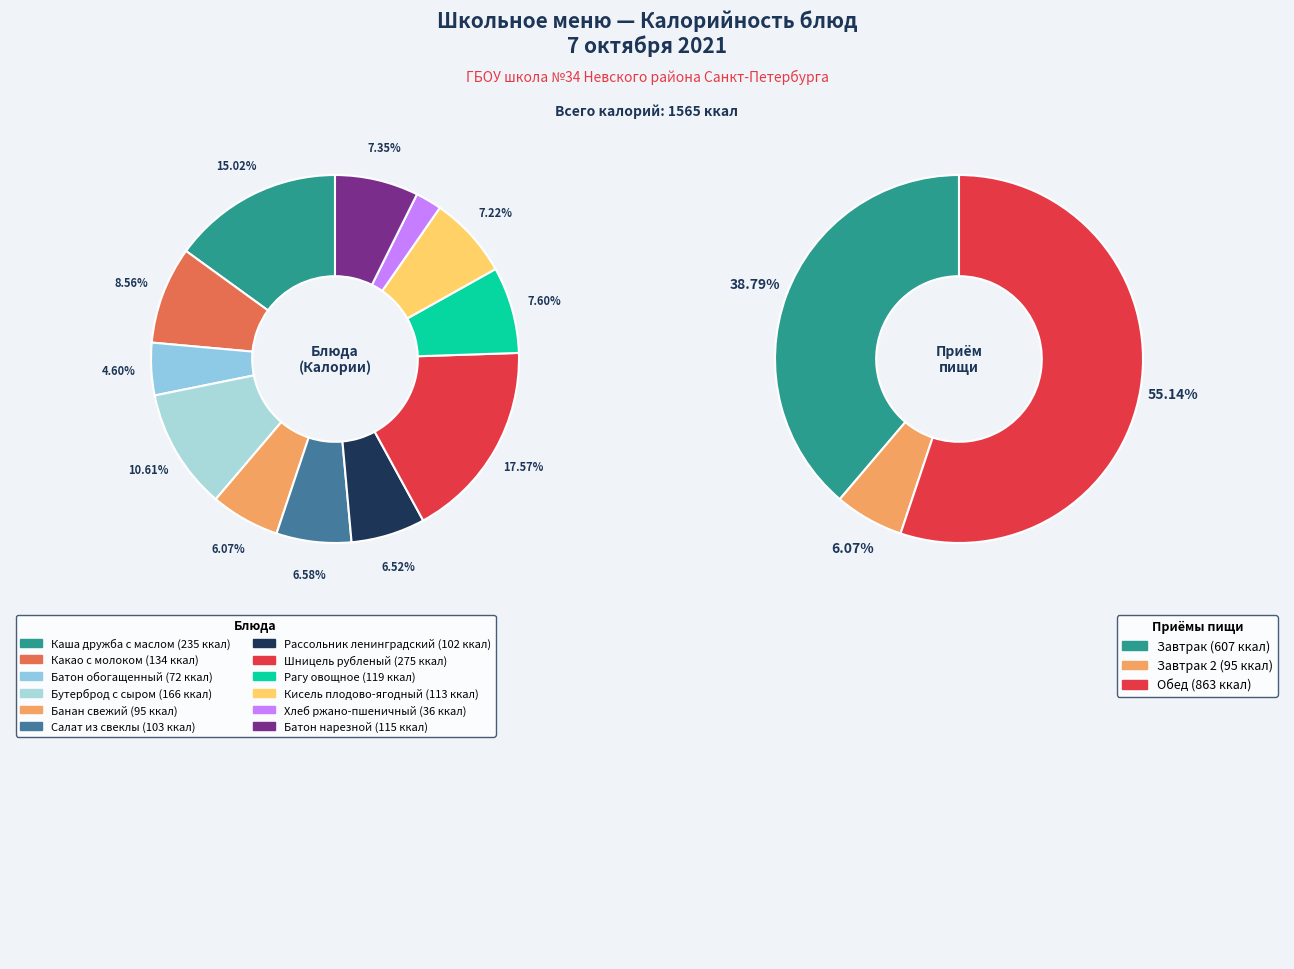

What percentage is NOT represented by Банан свежий?

93.9%